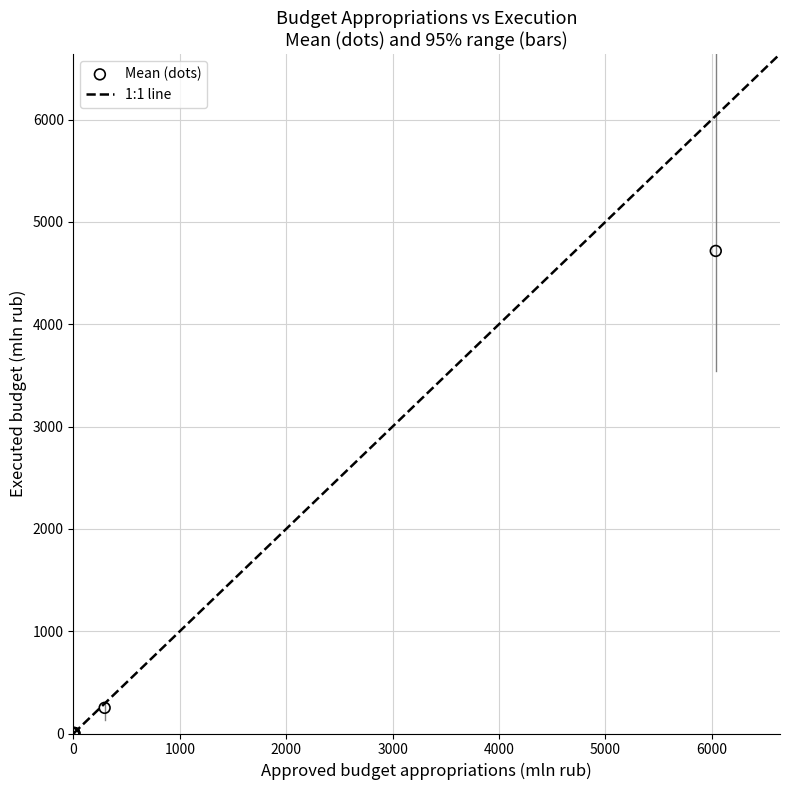

What Y value in the scatter plot is closest to 2358?

250.8